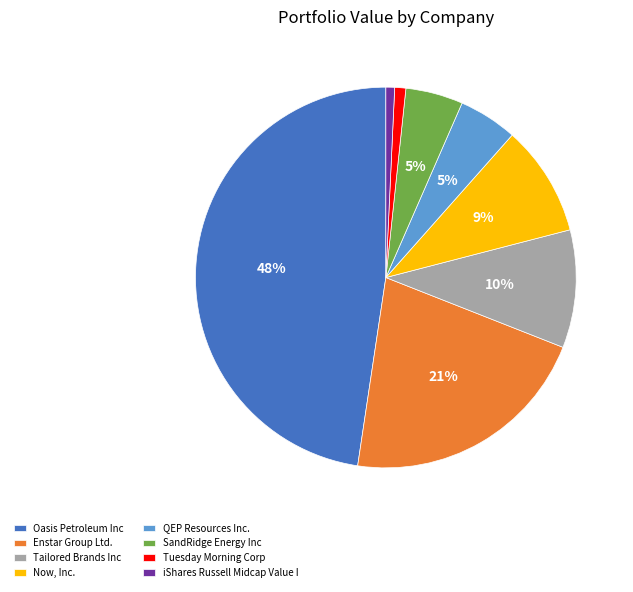

To the nearest percent, what is the combined percentage of Tailored Brands Inc and Oasis Petroleum Inc?

58%